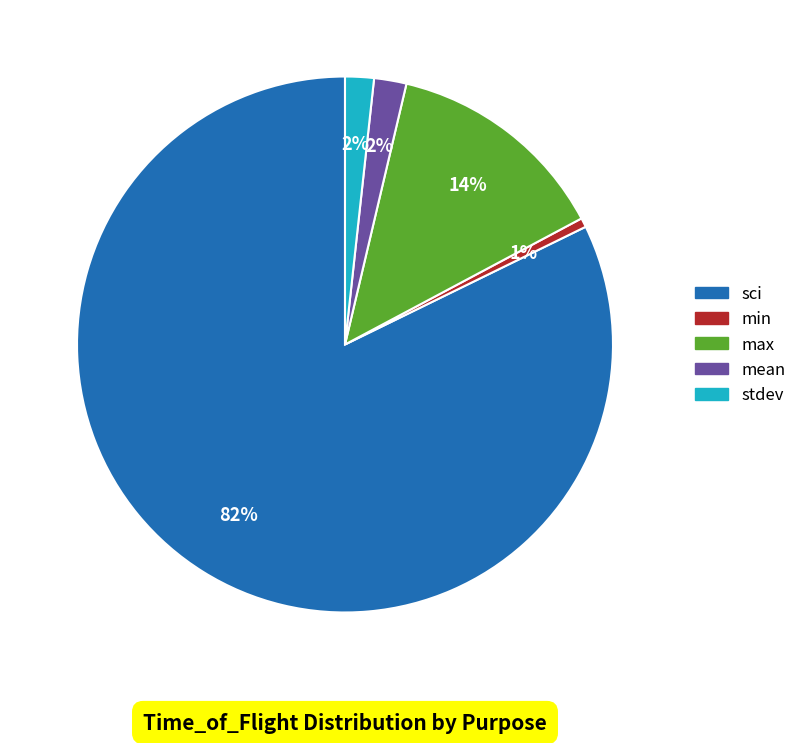

To the nearest percent, what is the average slice percentage?

20%